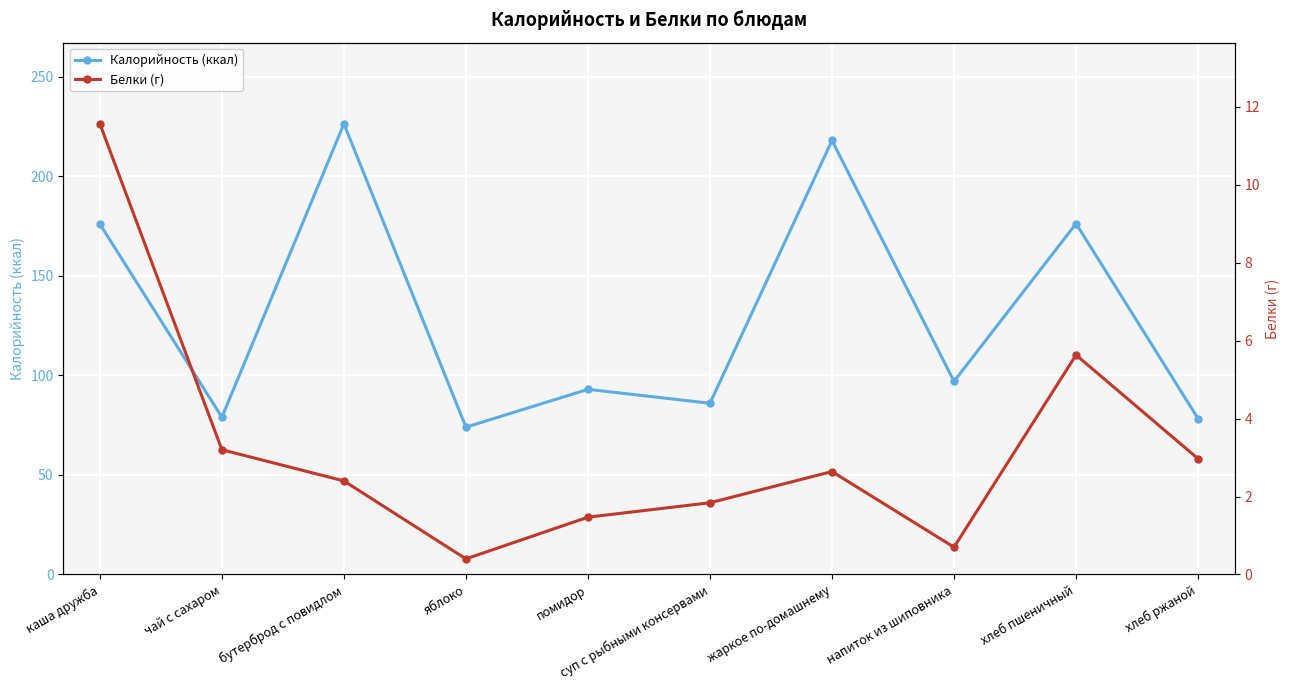

Where is Белки (г) nearest to the value 5?

хлеб пшеничный